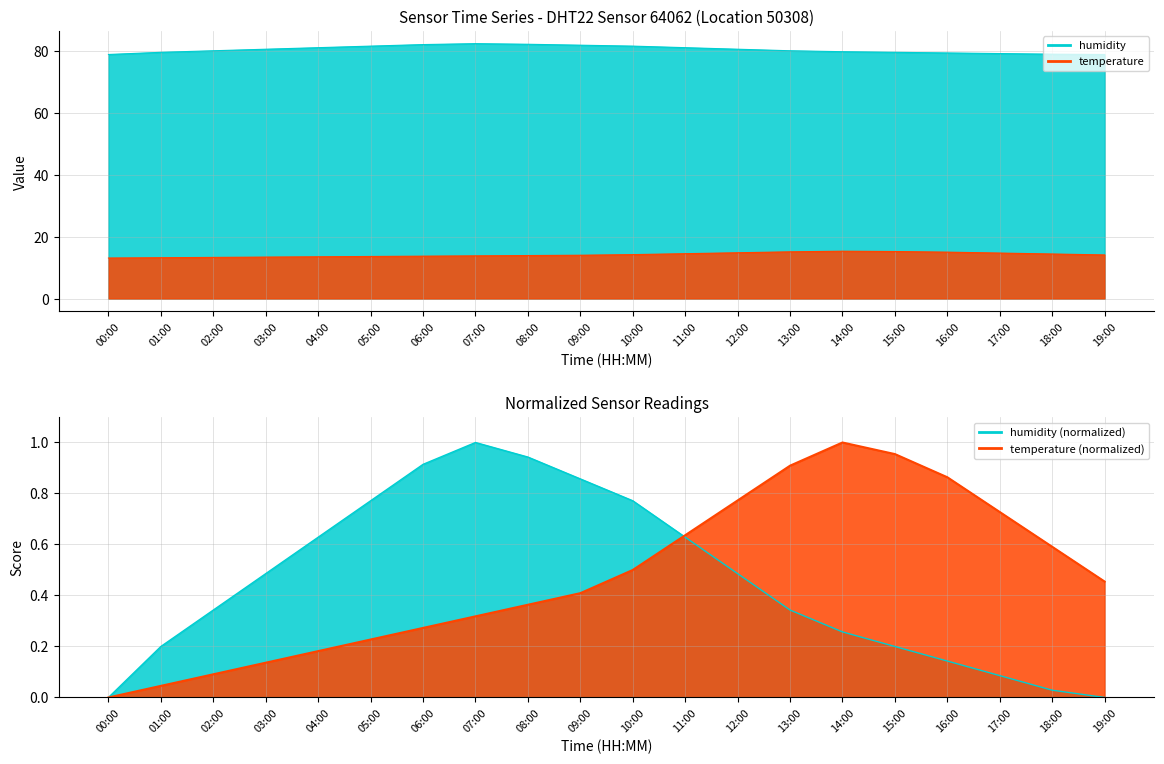

Reading right to left, transcribe all the data shown in this chart.

temperature: 14.1	14.4	14.7	15.0	15.2	15.3	15.1	14.8	14.5	14.2	14.0	13.9	13.8	13.7	13.6	13.5	13.4	13.3	13.2	13.1
humidity: 78.8	78.9	79.1	79.3	79.5	79.7	80.0	80.5	81.0	81.5	81.8	82.1	82.3	82.0	81.5	81.0	80.5	80.0	79.5	78.8